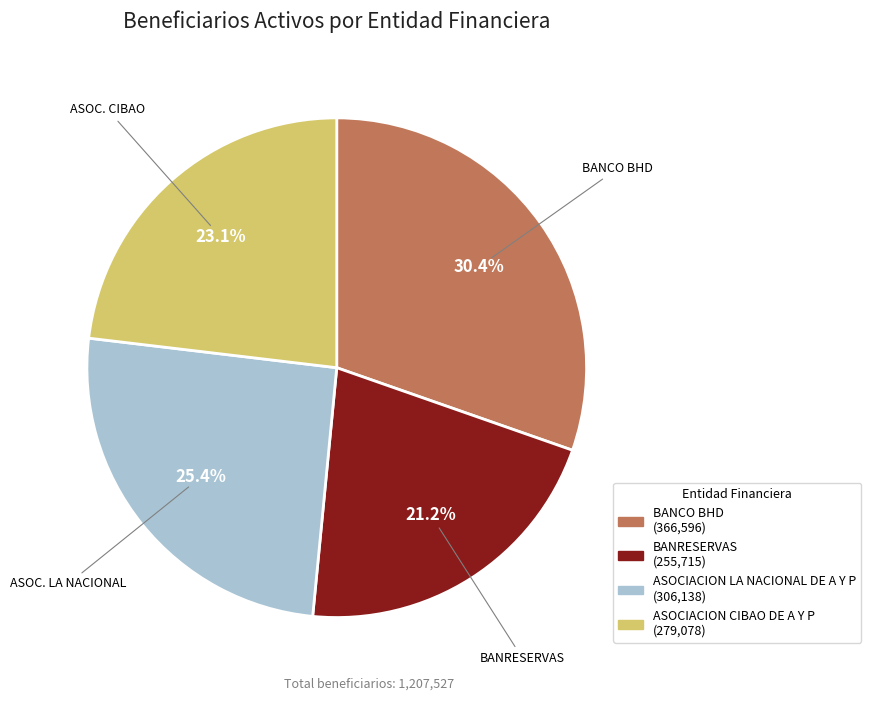

Is there any slice that represents more than half of the pie?

No